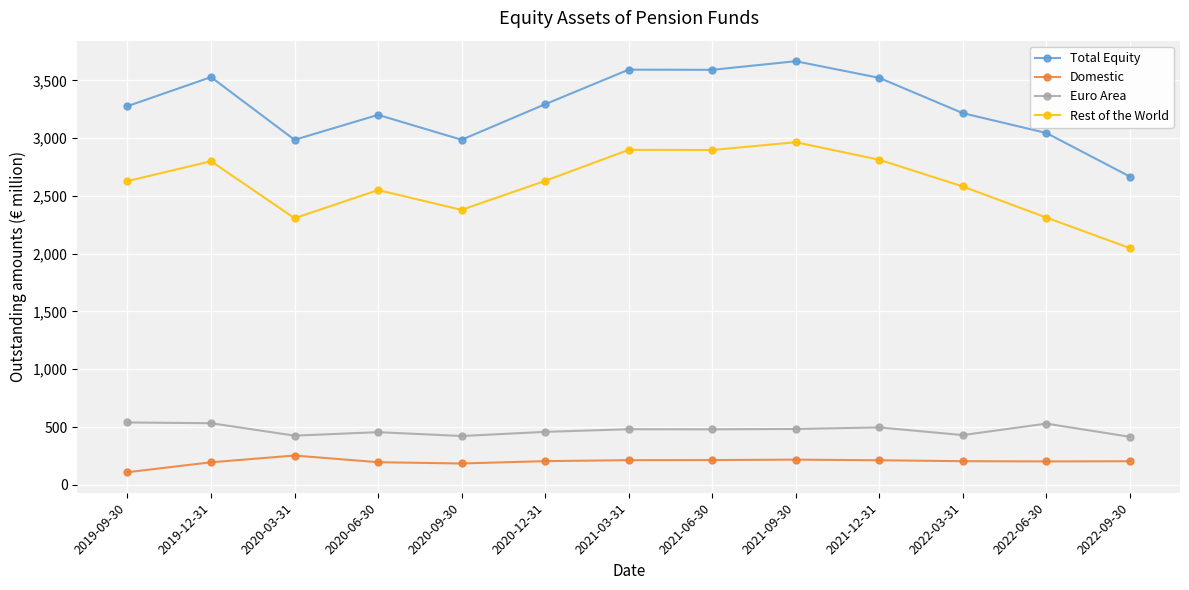

At which label is Rest of the World closest to 2506?

2020-06-30